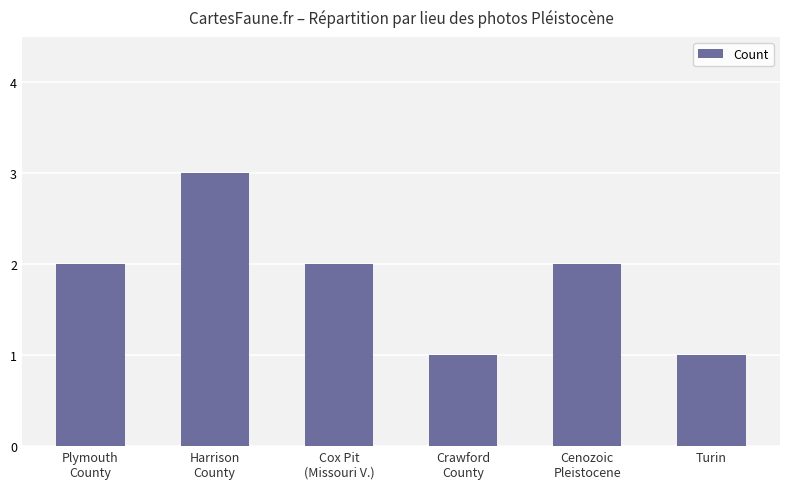

What is the difference between the values at Crawford
County and Cox Pit
(Missouri V.)?

1